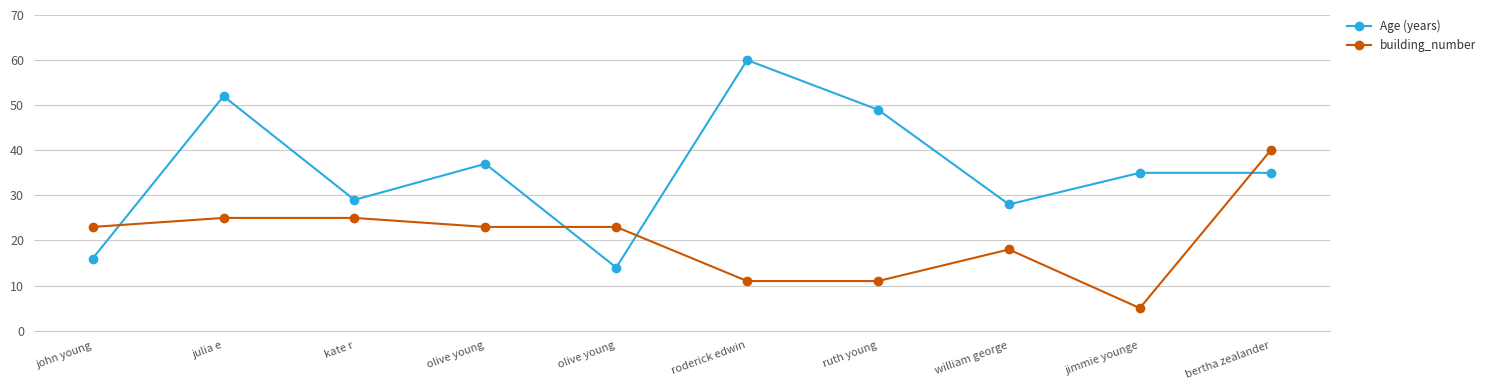

Does the chart display data point markers on the line(s)?

Yes